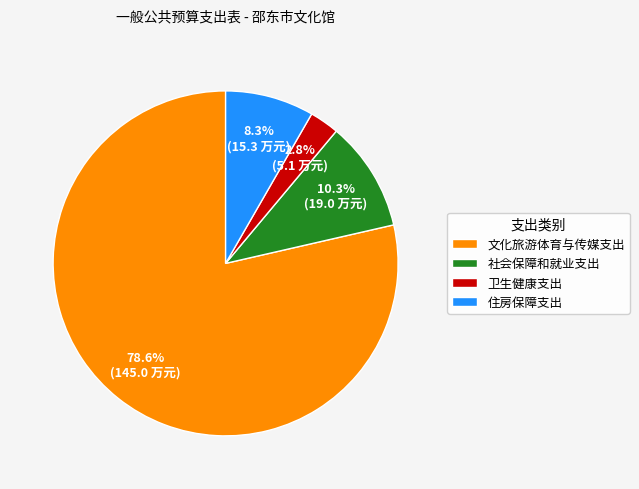

True or false: 卫生健康支出 accounts for 12% of the total.

False